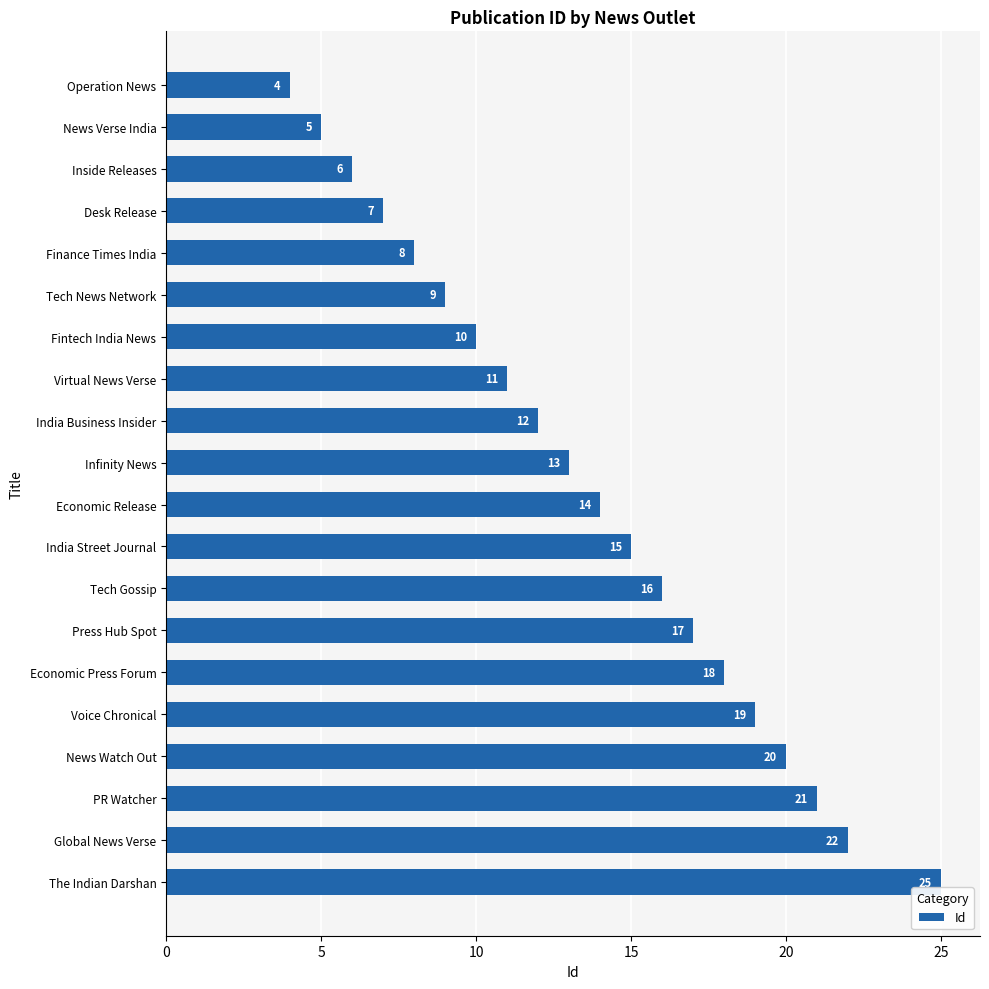

Approximately how many times larger is the value at Global News Verse compared to Desk Release?

3.1